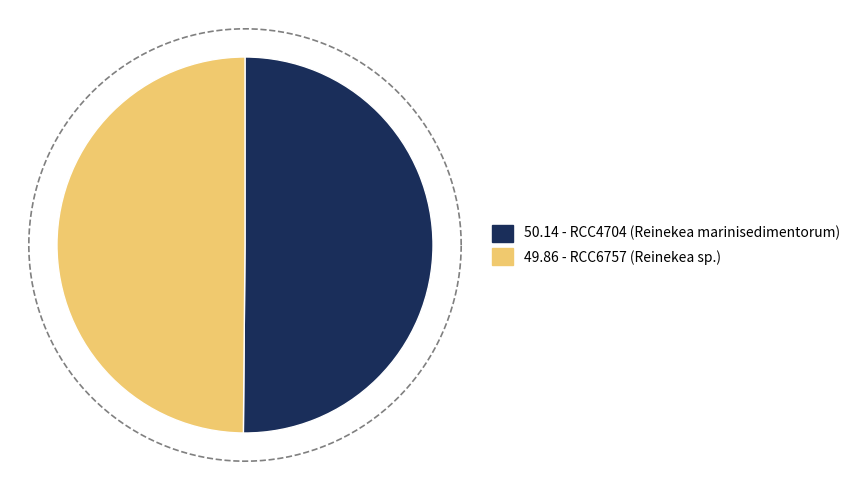

To the nearest percent, what portion does RCC6757 (Reinekea sp.) represent?

50%